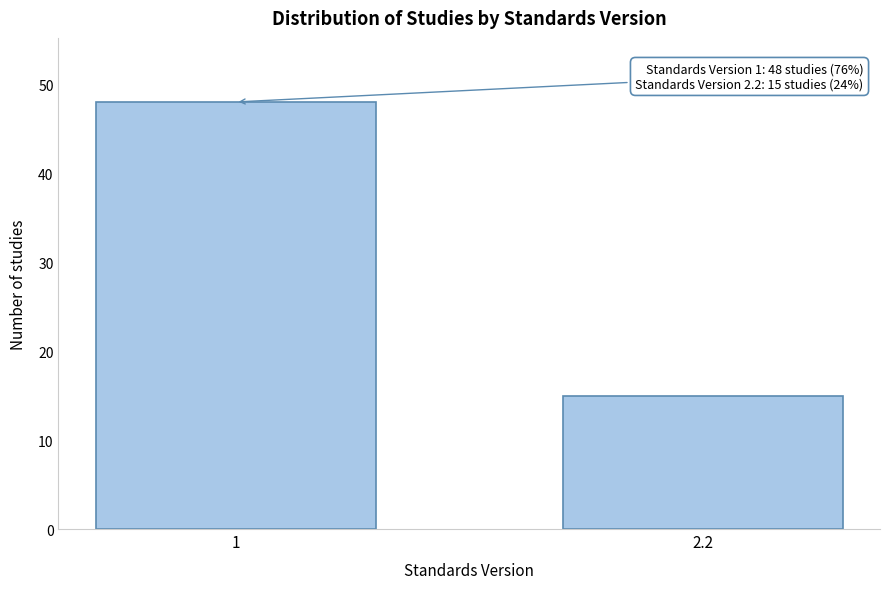

Reading right to left, list all the values displayed in this chart.

2.2=15	1=48